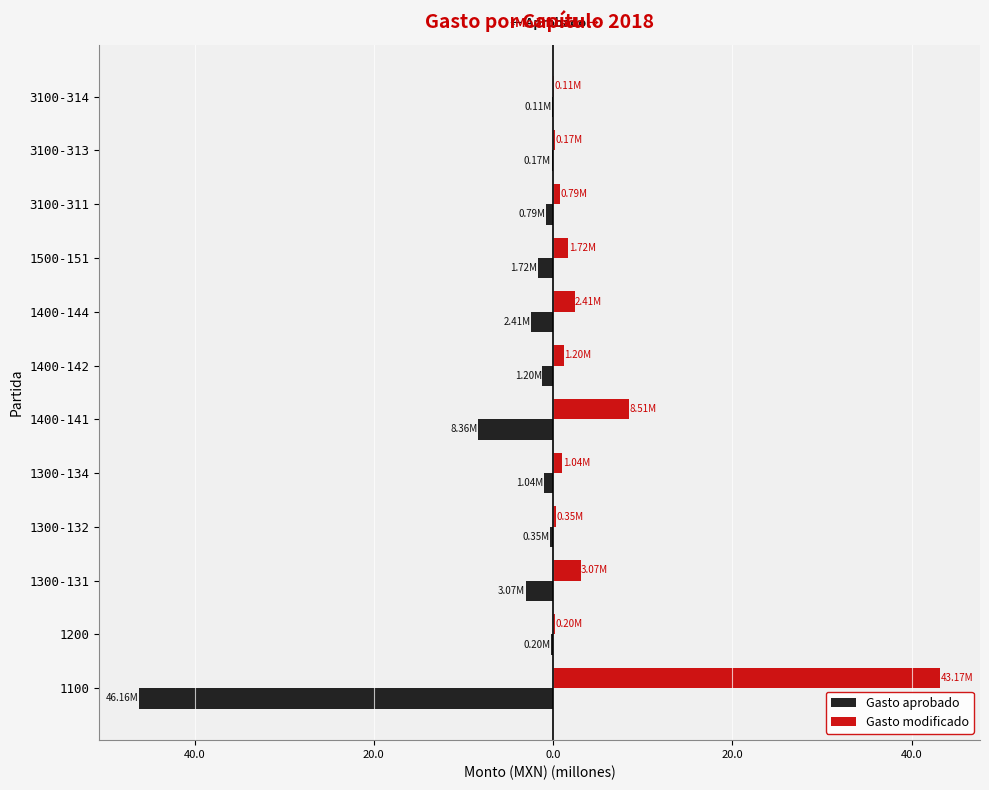

Rank the series by their maximum value, from lowest to highest.

Gasto aprobado, Gasto modificado